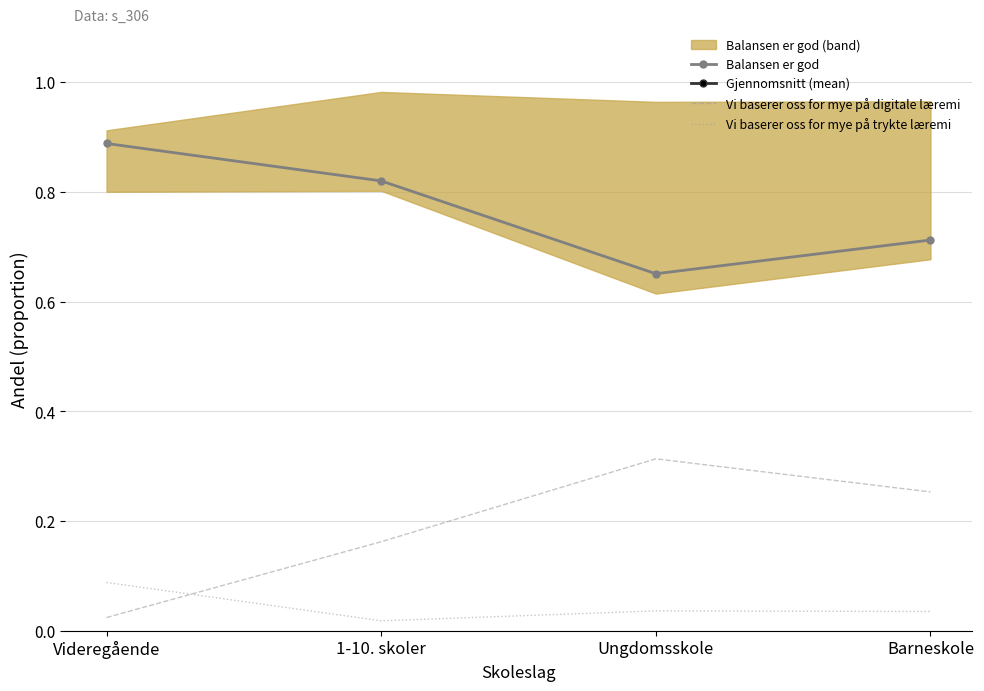

Which series changed the most between 1-10. skoler and Ungdomsskole?

Balansen er god